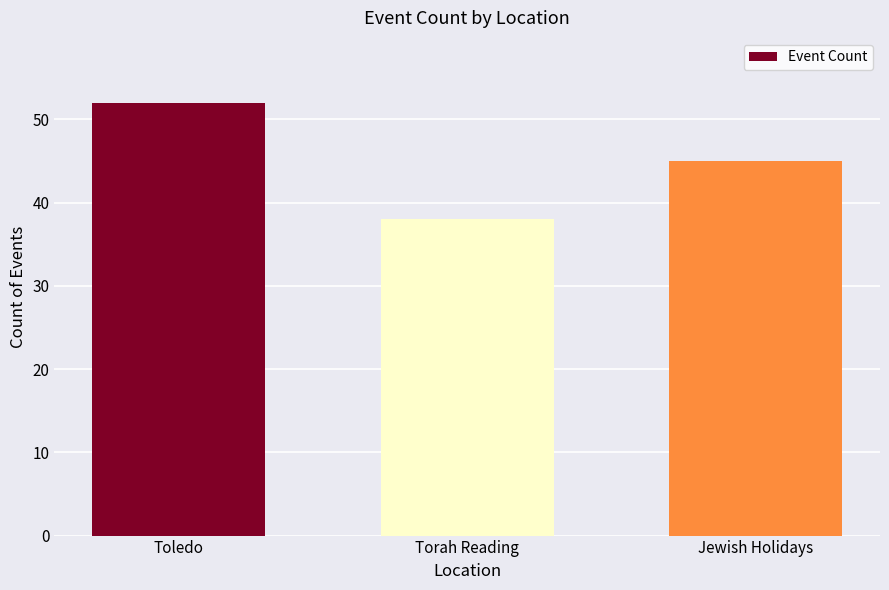

Does the chart contain stacked bars?

No